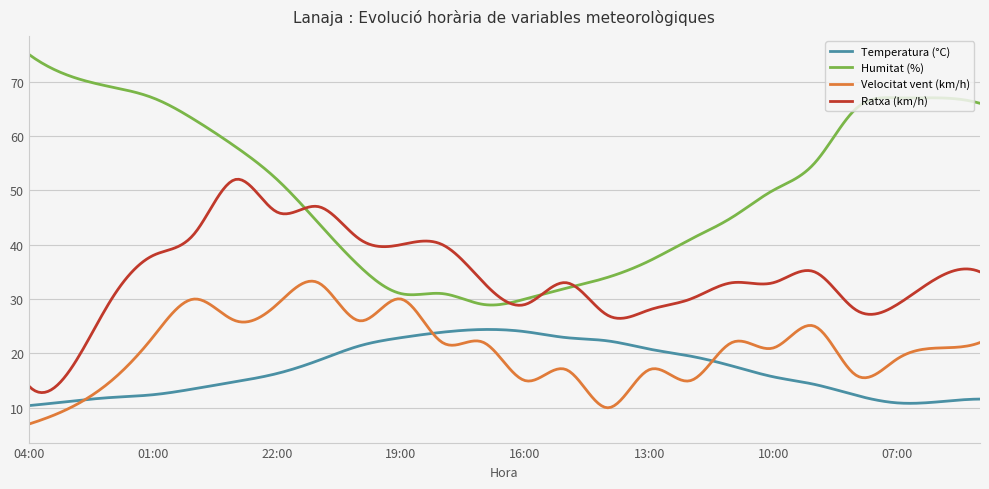

Which series has the largest range (max minus min)?

Humitat (%)